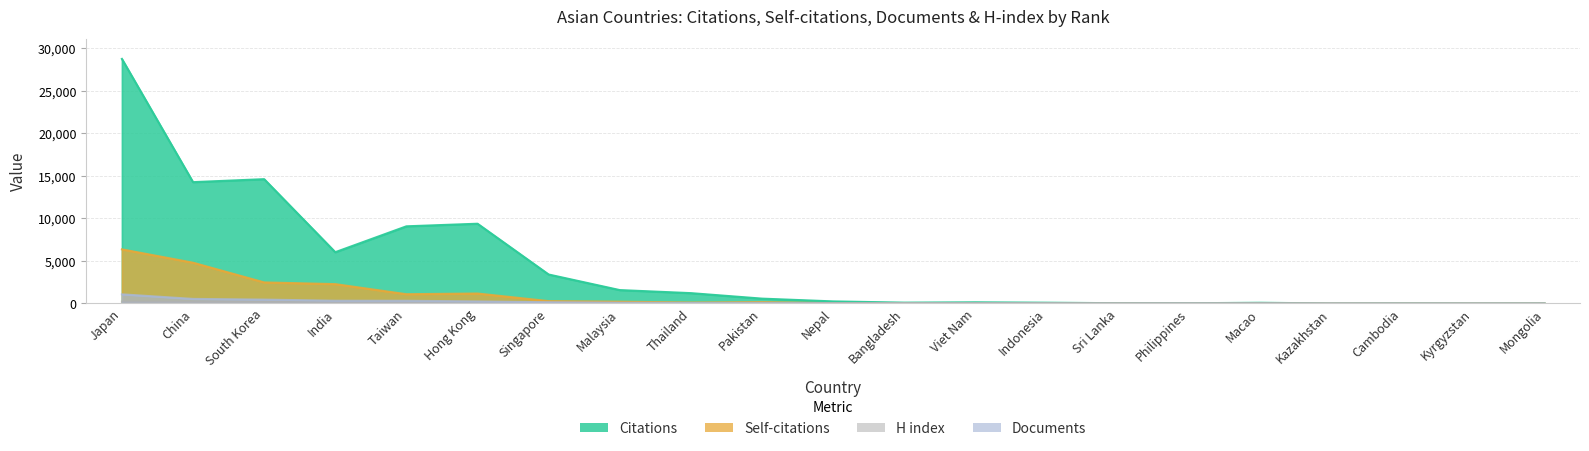

What is the maximum value for Documents?

1079